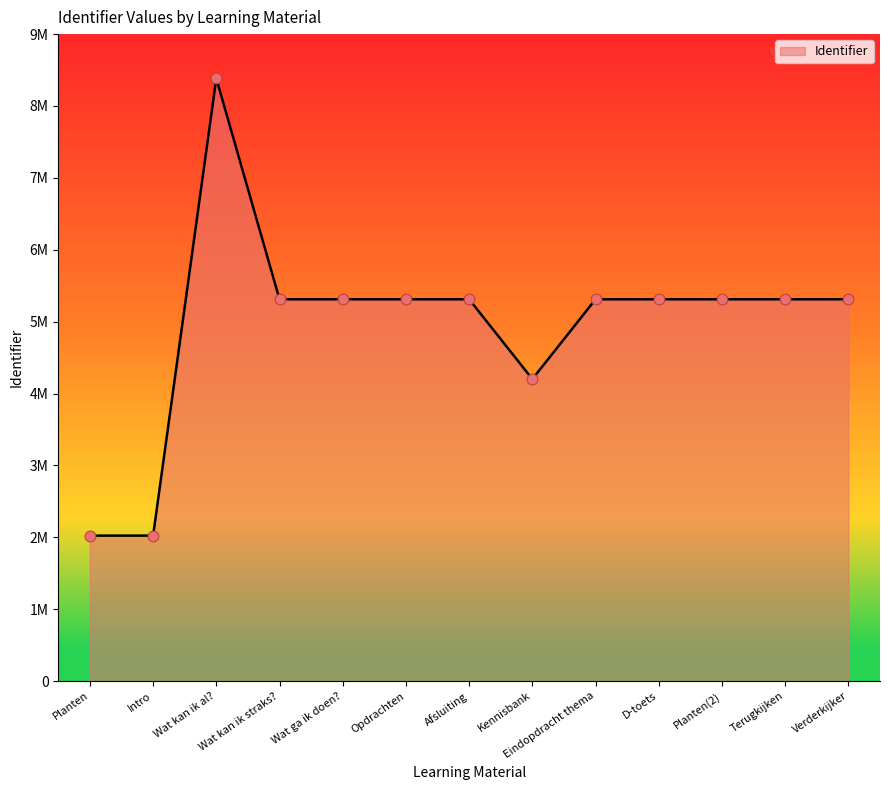

What is the ratio of the value at Wat kan ik al? to the value at Planten(2)?

1.6